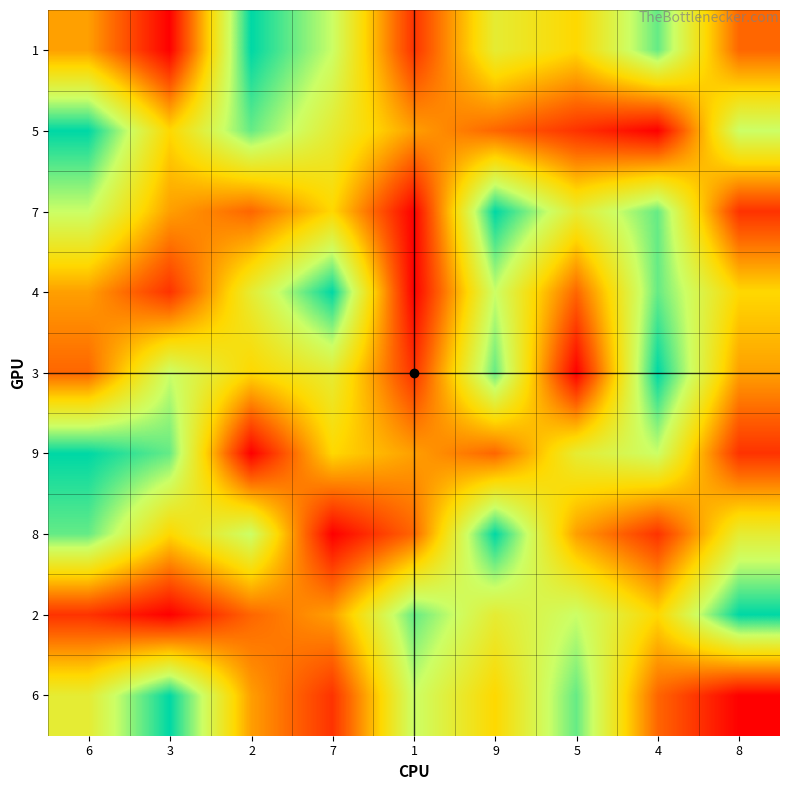

At which category does the chart reach its peak across all series?

2